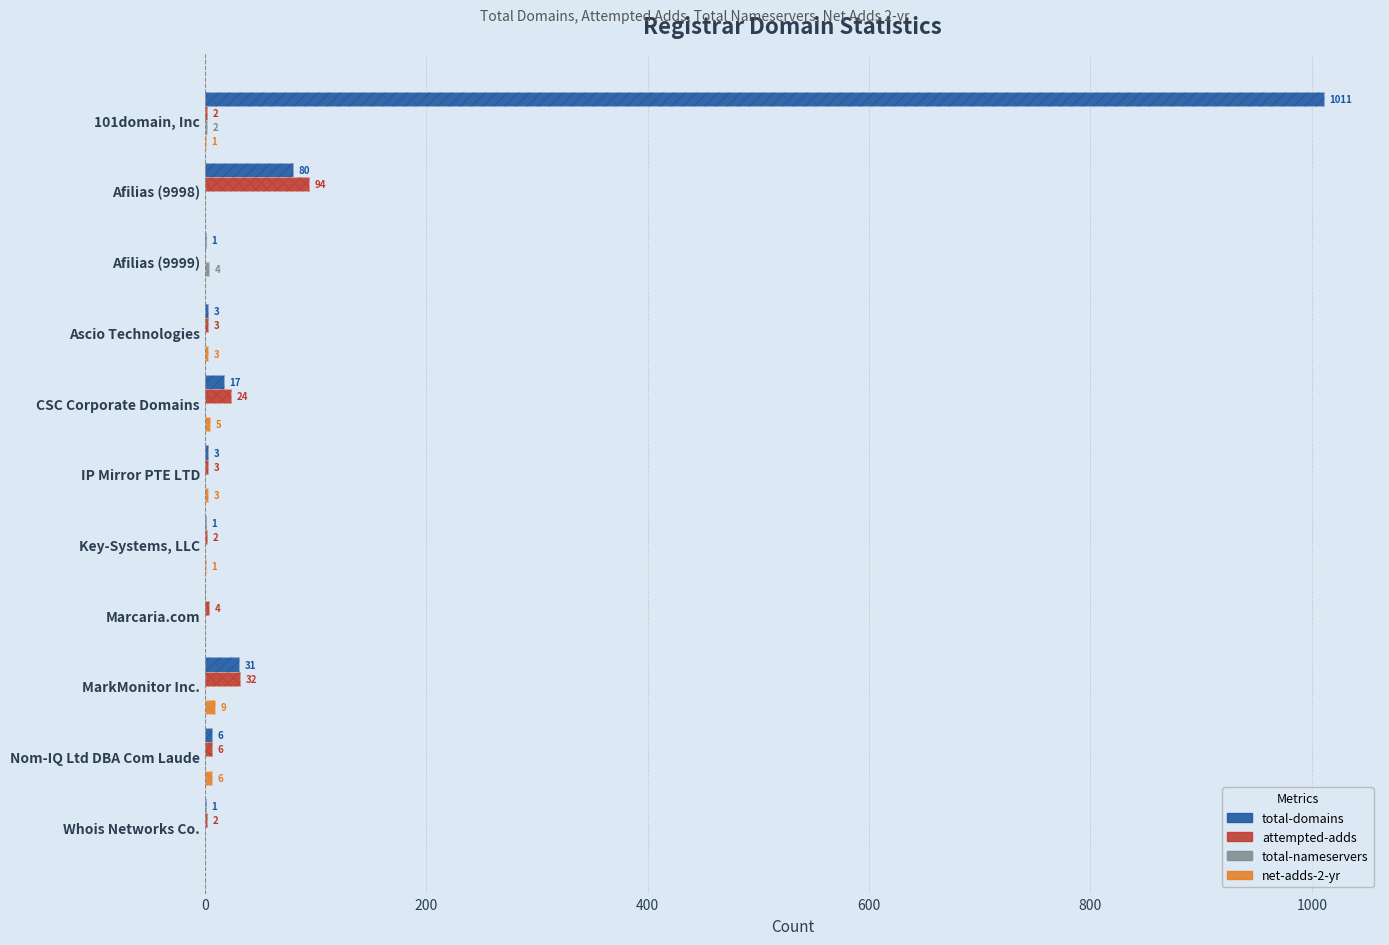

Reading left to right, what are all the values shown in this chart?

total-domains: 1011	80	1	3	17	3	1	0	31	6	1
attempted-adds: 2	94	0	3	24	3	2	4	32	6	2
total-nameservers: 2	0	4	0	0	0	0	0	0	0	0
net-adds-2-yr: 1	0	0	3	5	3	1	0	9	6	0